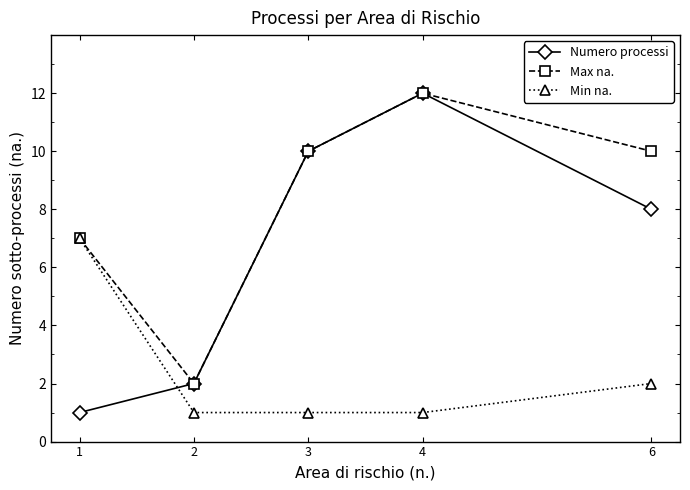

What is the sum of the Min na. values at 6 and 3?

3